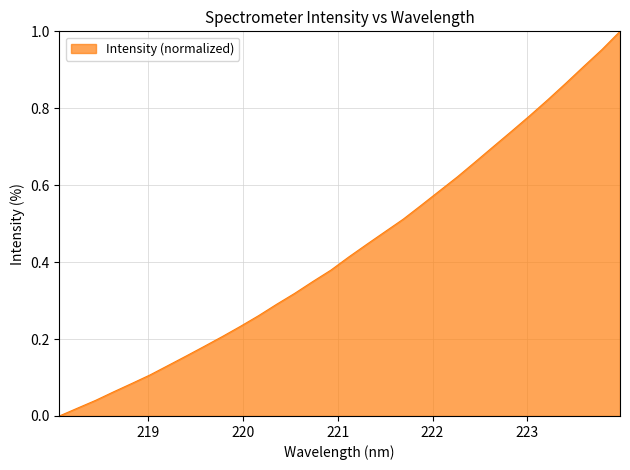

What is the maximum value shown in the chart?

1.0